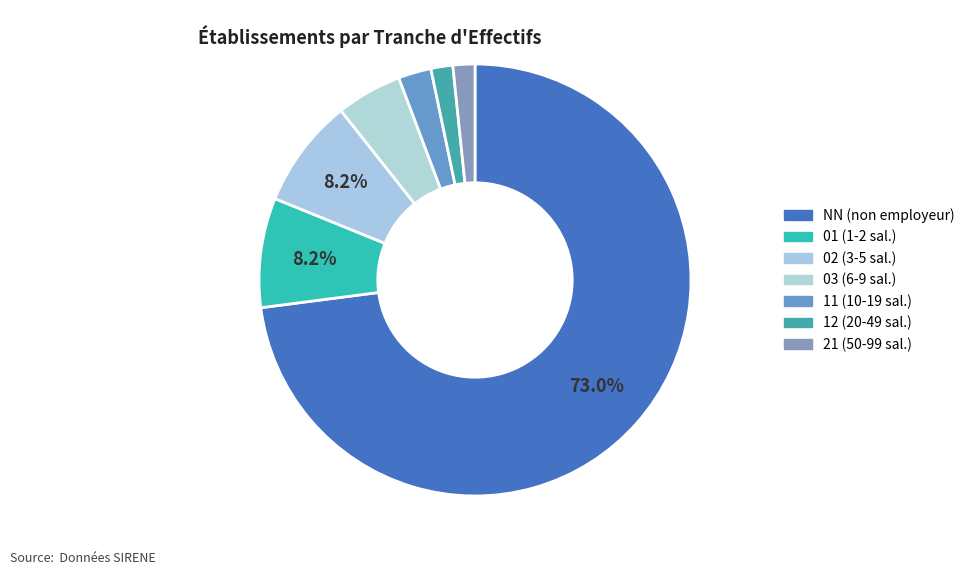

Does NN represent more than half of the total?

Yes